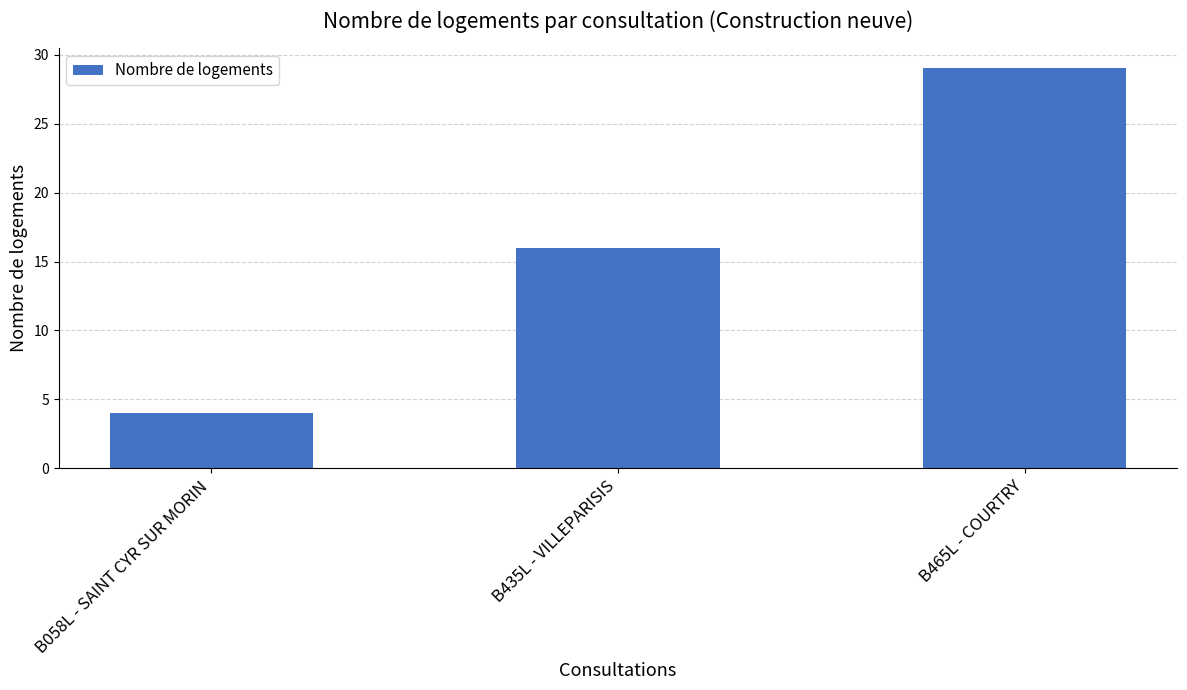

Reading left to right, extract all data points from this chart.

B058L - SAINT CYR SUR MORIN=4	B435L - VILLEPARISIS=16	B465L - COURTRY=29